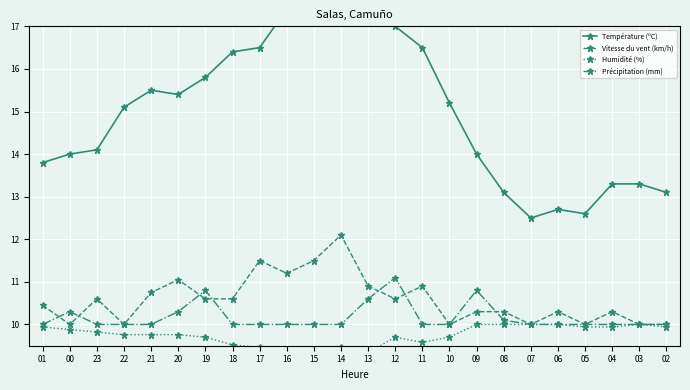

The Précipitation (mm) series shows 4.5 at 00. True or false?

False